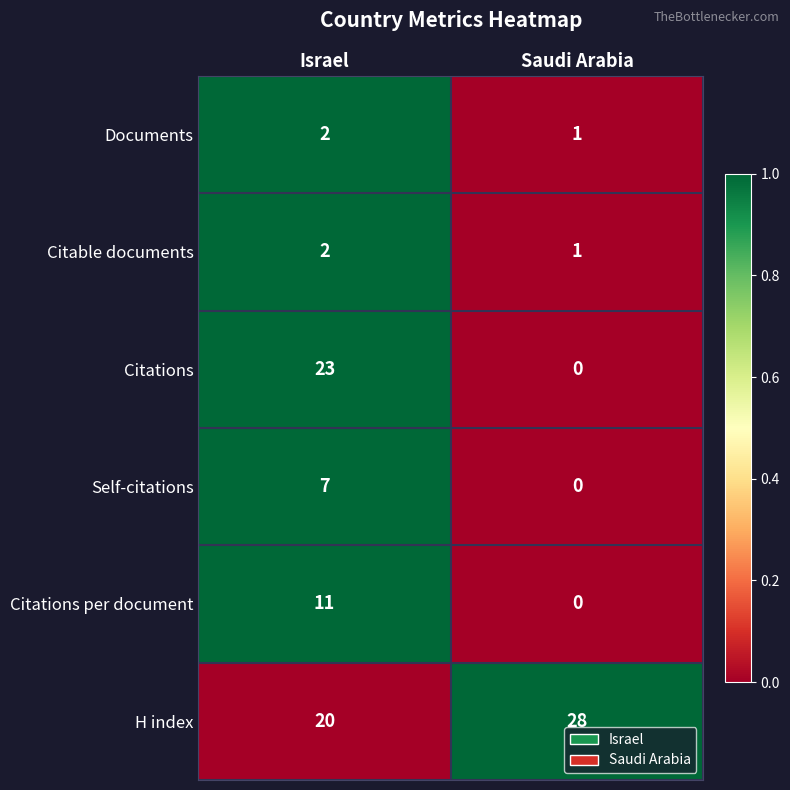

What is the spread (max minus min) of values at Saudi Arabia?

28